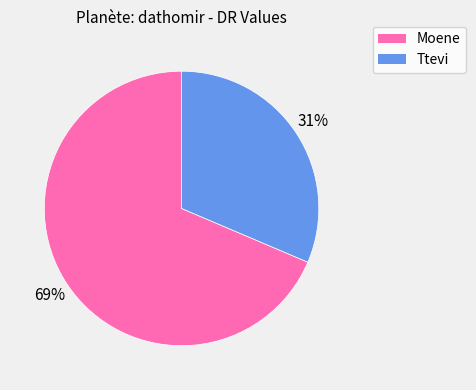

Between Ttevi and Moene, which is larger?

Moene